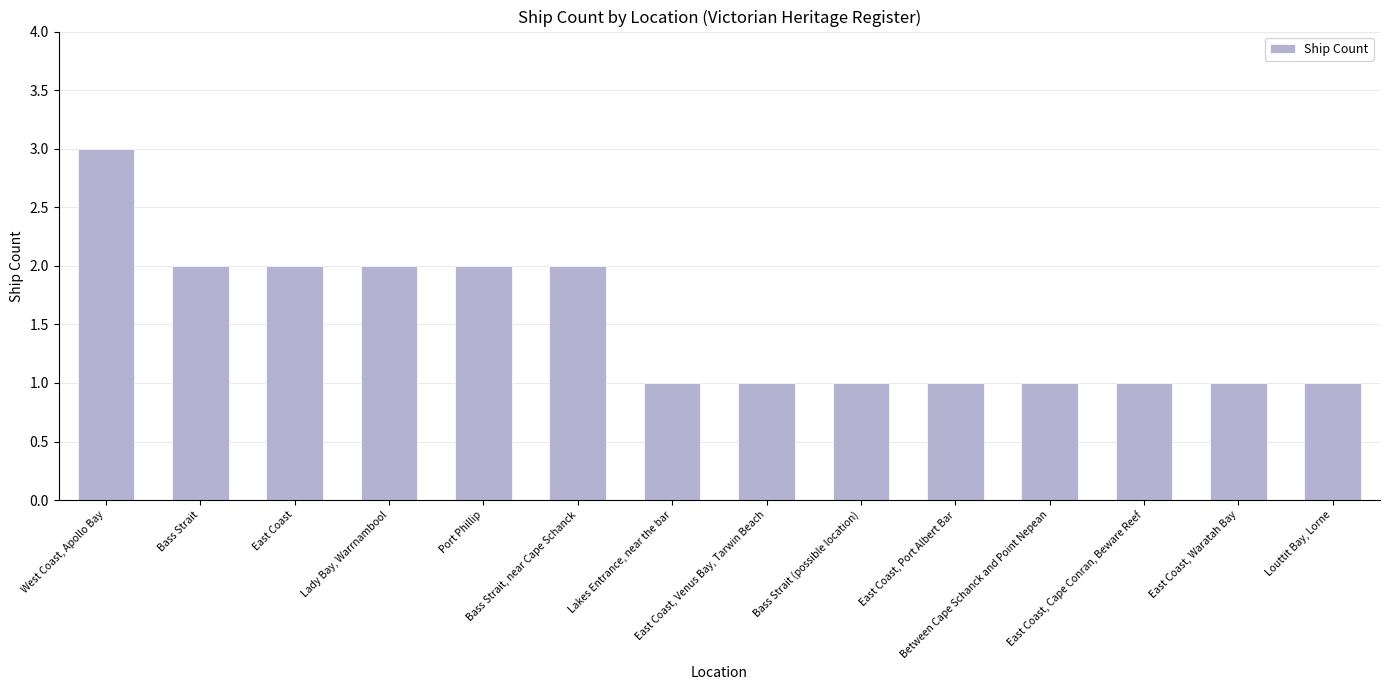

What is the greatest value displayed?

3